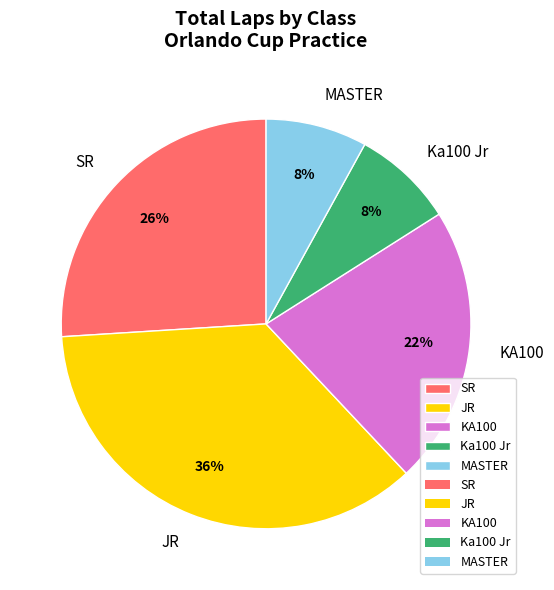

What is the ratio of the value at MASTER to the value at KA100?

0.4